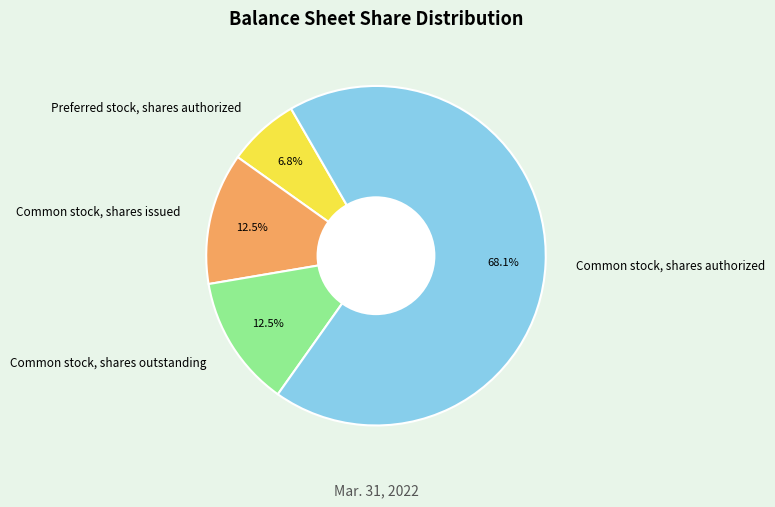

What is the largest slice in the pie chart?

Common stock, shares authorized